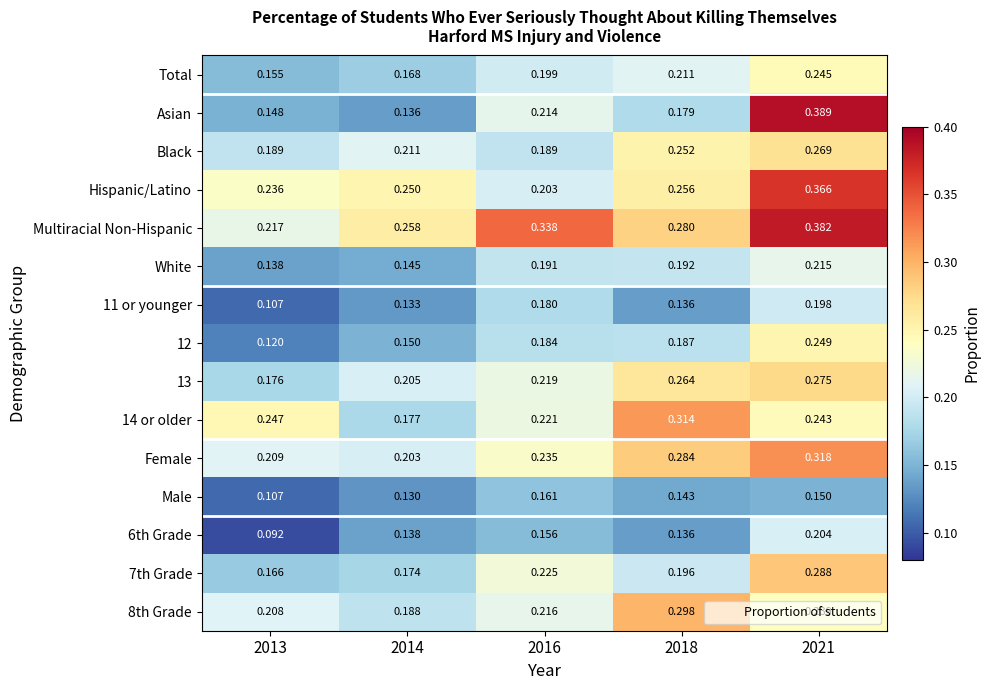

Which series changed the most between 2018 and 2021?

Asian